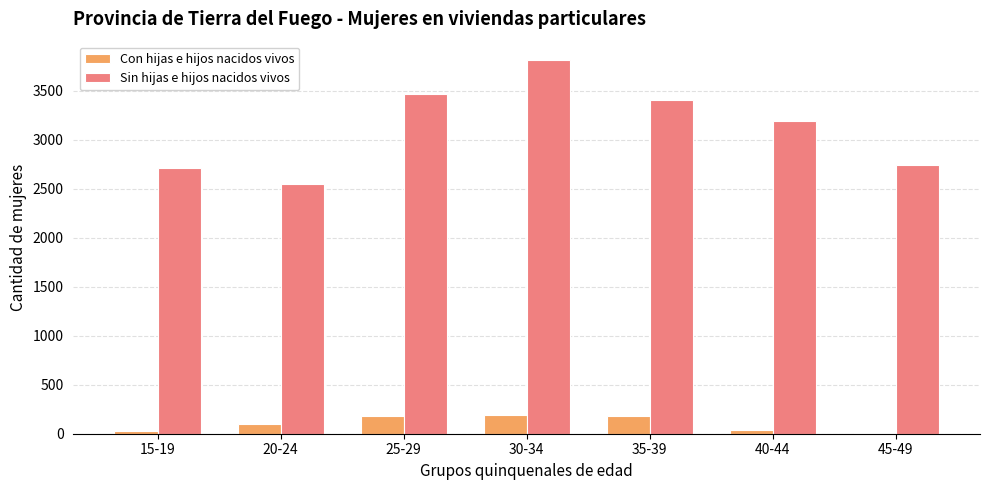

Which series changed the most between 35-39 and 45-49?

Sin hijas e hijos nacidos vivos